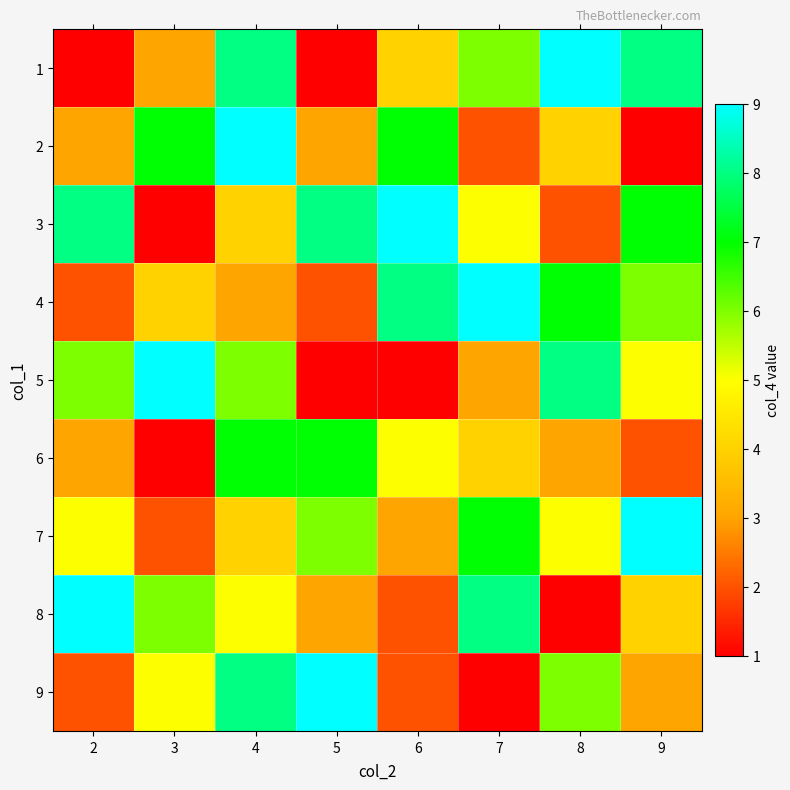

Reading right to left, what are all the values shown in this chart?

1: 9=8	8=9	7=6	6=4	5=1	4=8	3=3	2=1
2: 9=1	8=4	7=2	6=7	5=3	4=9	3=7	2=3
3: 9=7	8=2	7=5	6=9	5=8	4=4	3=1	2=8
4: 9=6	8=7	7=9	6=8	5=2	4=3	3=4	2=2
5: 9=5	8=8	7=3	6=1	5=1	4=6	3=9	2=6
6: 9=2	8=3	7=4	6=5	5=7	4=7	3=1	2=3
7: 9=9	8=5	7=7	6=3	5=6	4=4	3=2	2=5
8: 9=4	8=1	7=8	6=2	5=3	4=5	3=6	2=9
9: 9=3	8=6	7=1	6=2	5=9	4=8	3=5	2=2